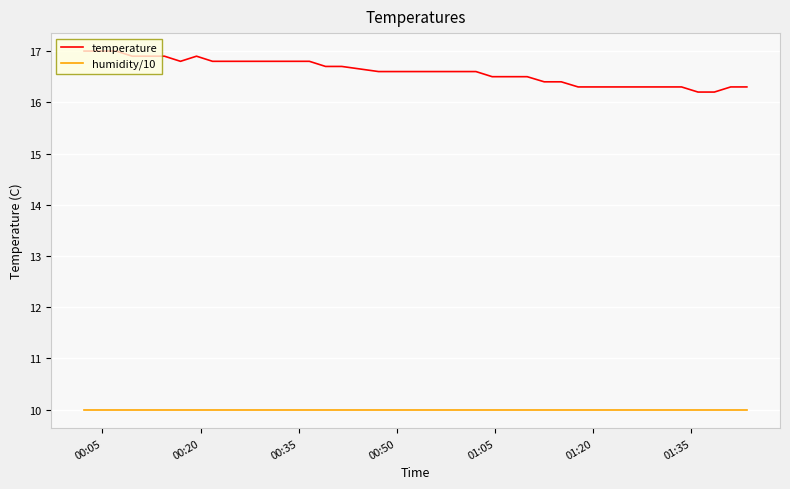

True or false: temperature and humidity/10 cross at least once.

False